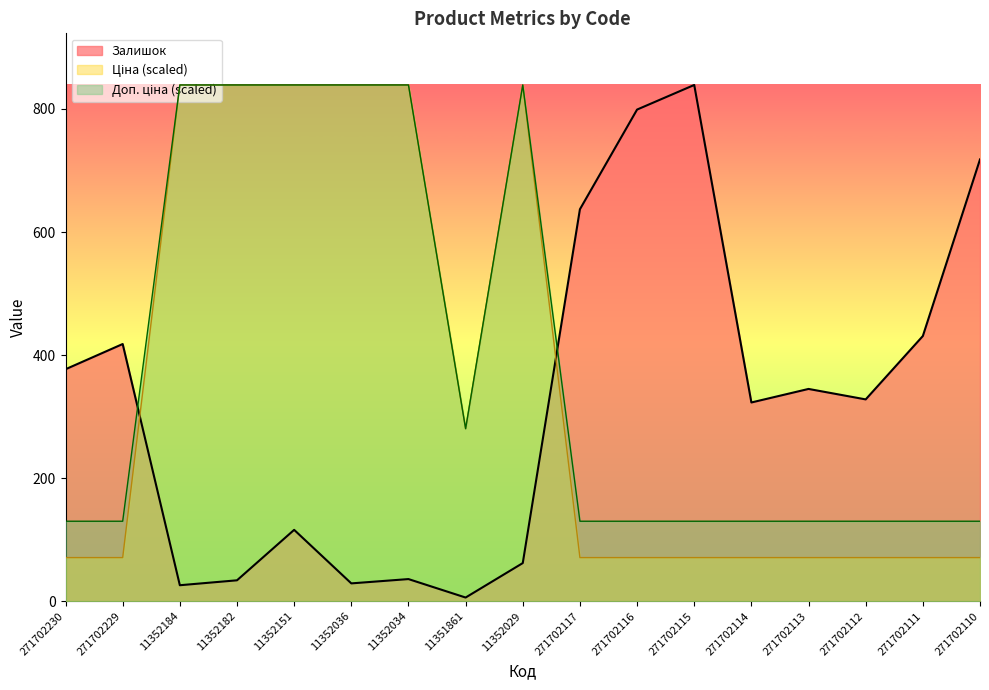

Reading left to right, extract all data points from this chart.

Залишок: 377.0	418.0	26.0	34.0	116.0	29.0	36.0	6.0	62.0	637.0	799.0	839.0	323.0	345.0	328.0	431.0	718.0
Ціна: 70.9	70.9	839.0	839.0	839.0	839.0	839.0	280.4	839.0	70.9	70.9	70.9	70.9	70.9	70.9	70.9	70.9
Доп. ціна: 130.0	130.0	839.0	839.0	839.0	839.0	839.0	280.4	839.0	130.0	130.0	130.0	130.0	130.0	130.0	130.0	130.0